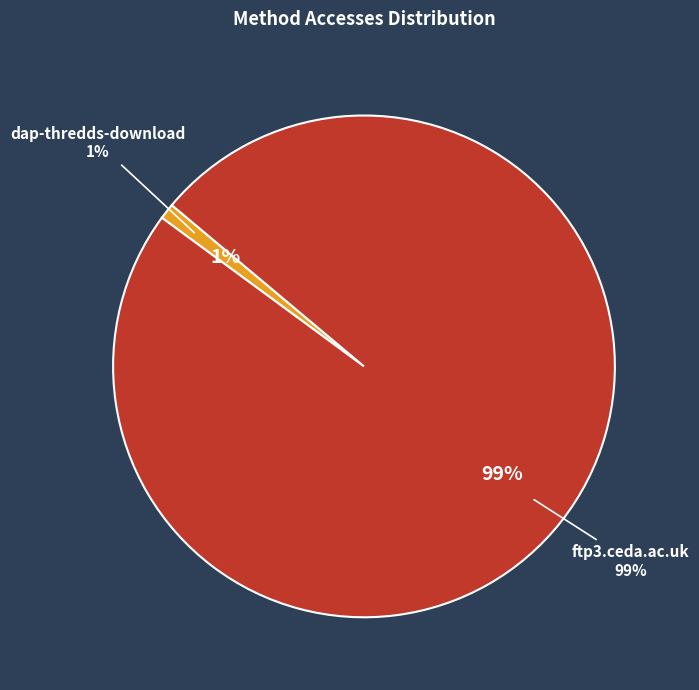

Count the number of slices in the pie.

2